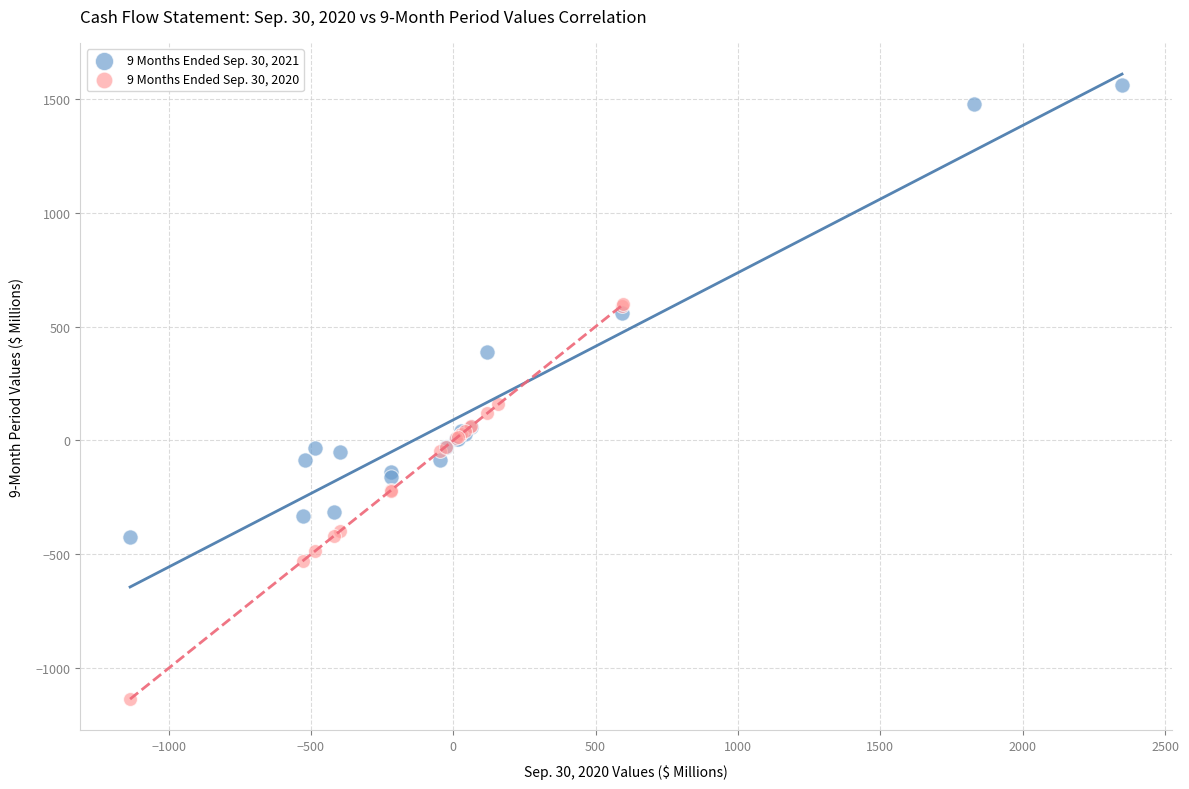

Which series has the largest Y range (max minus min)?

9 Months Ended Sep. 30, 2021